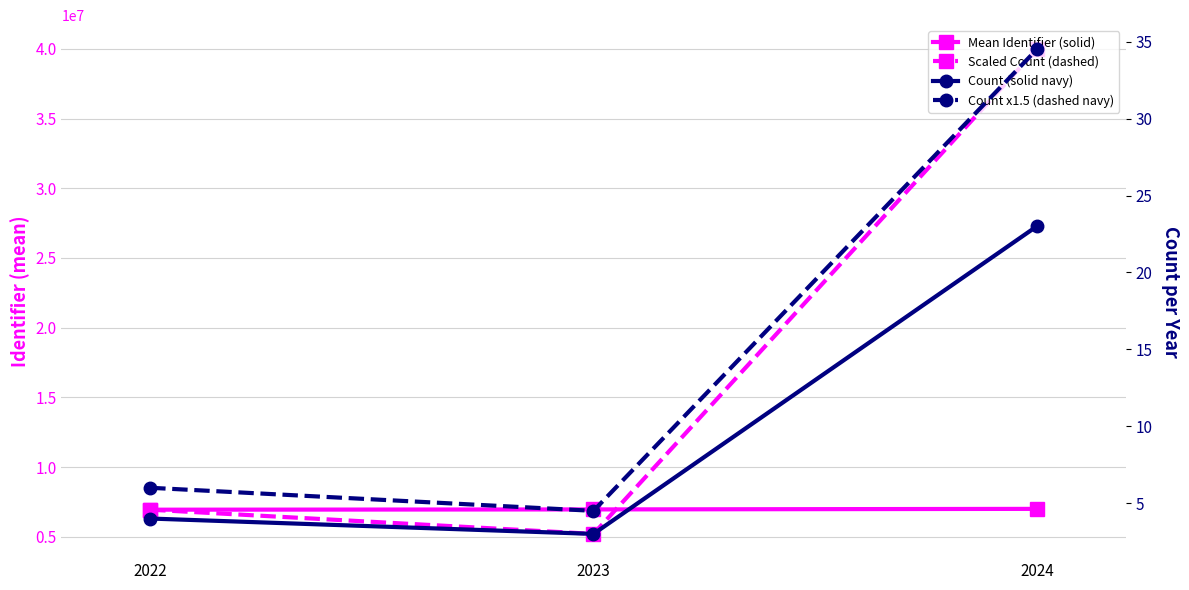

Does the chart display data point markers on the line(s)?

Yes